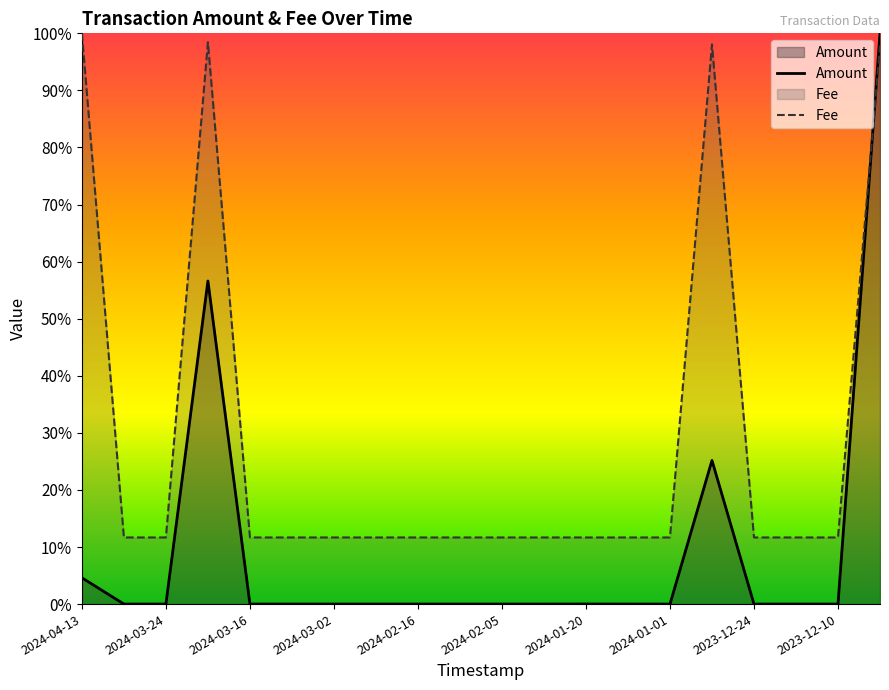

At 2024-01-20, list the series in order from smallest to largest.

Amount, Fee